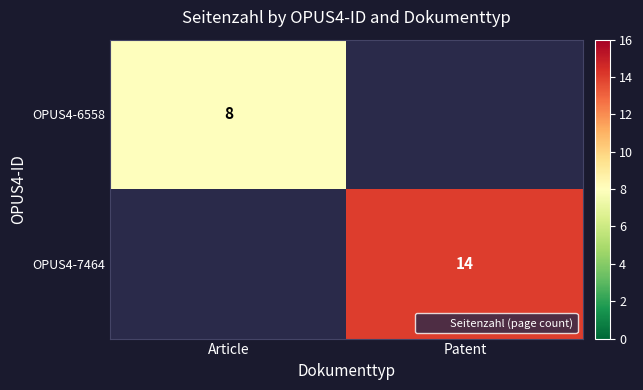

List the series in order of their peak value, highest first.

OPUS4-6558, OPUS4-7464